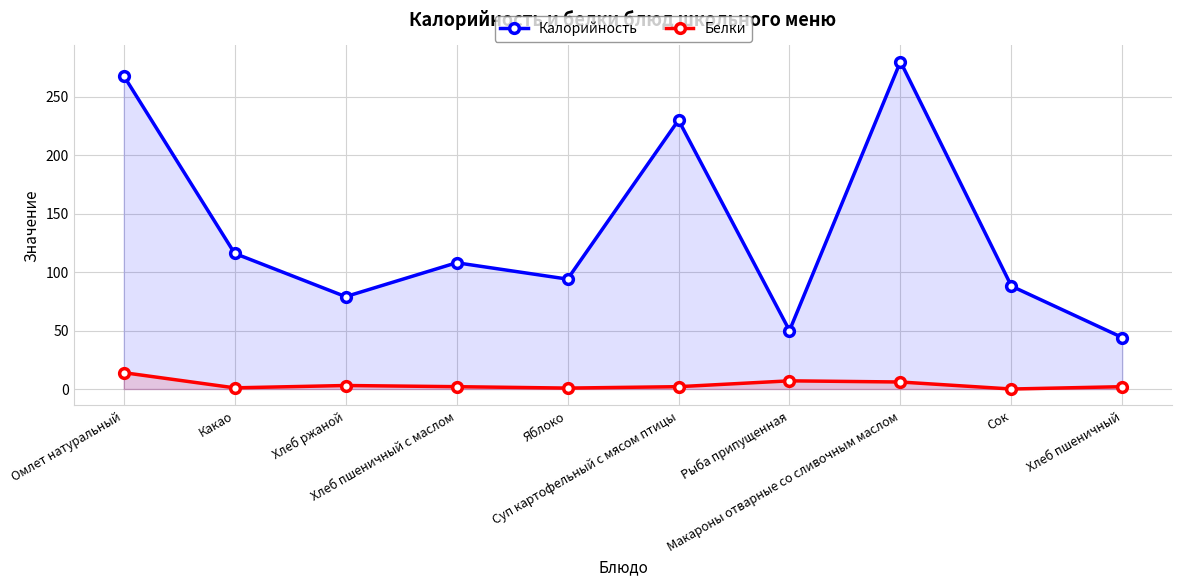

Where does the Калорийность series first go above 108?

Омлет натуральный